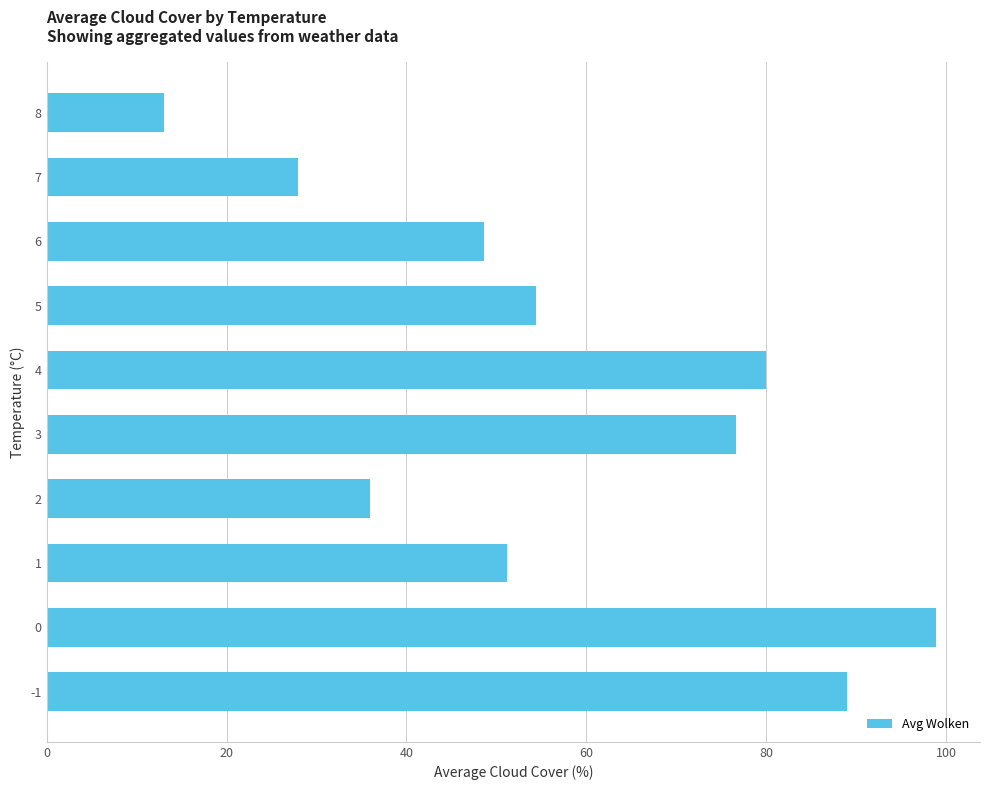

At which category does the chart reach its peak across all series?

0